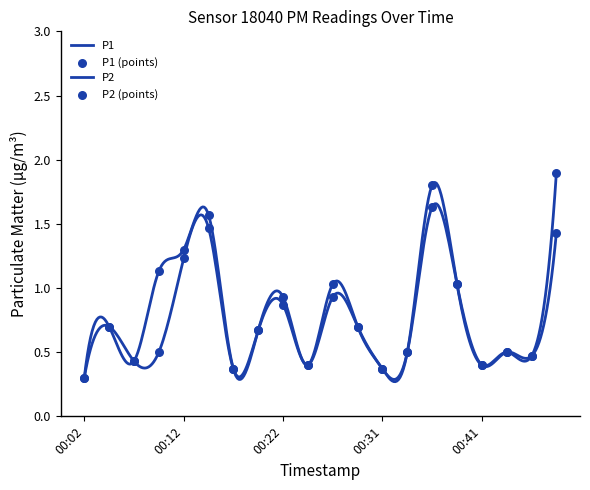

What are all the series names shown in the legend?

P1, P2